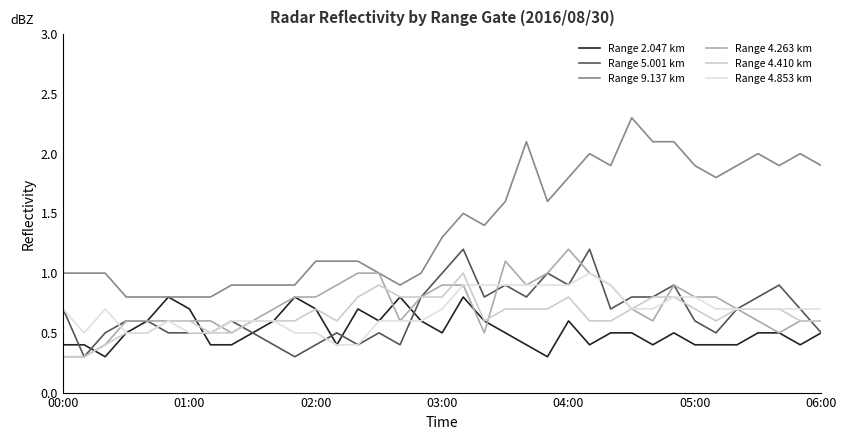

What is the average value of the Range 5.001 km series?

0.7